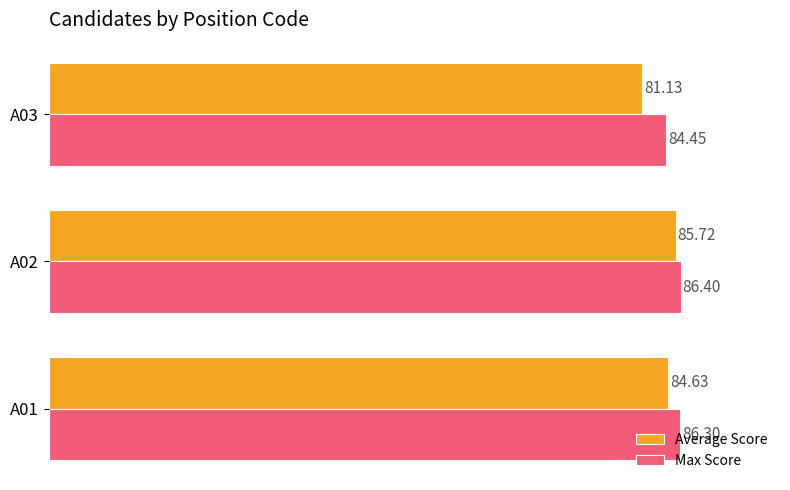

Count the number of categories in the chart.

3